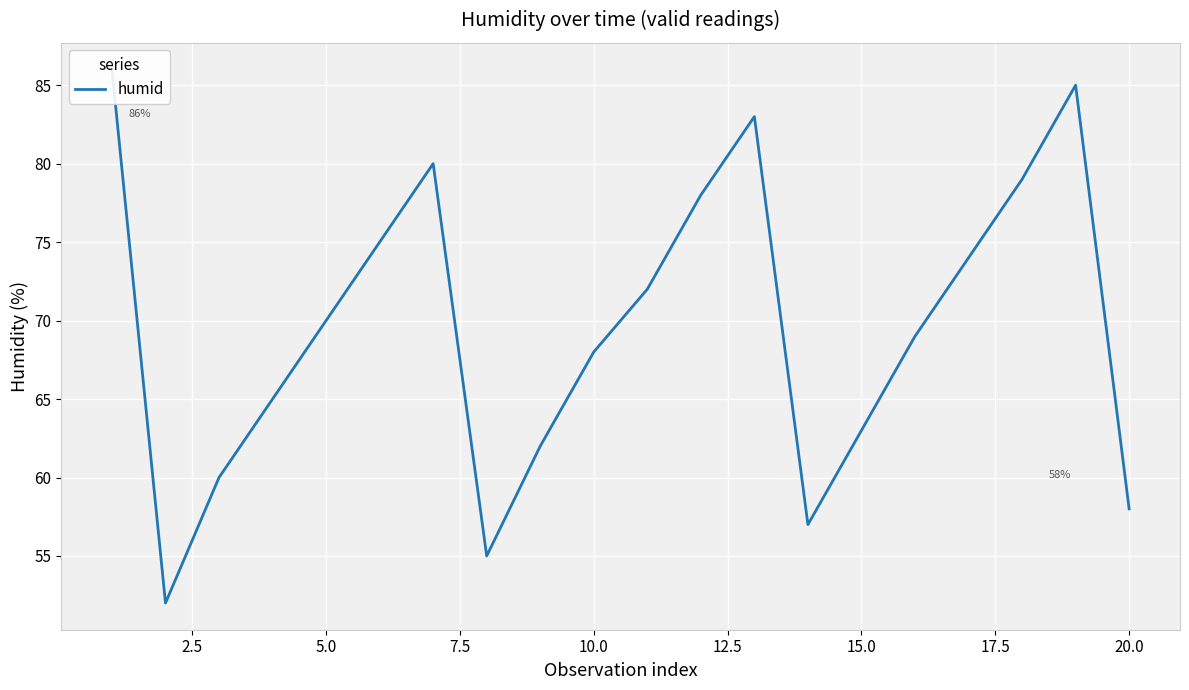

Does the chart display data point markers on the line(s)?

No